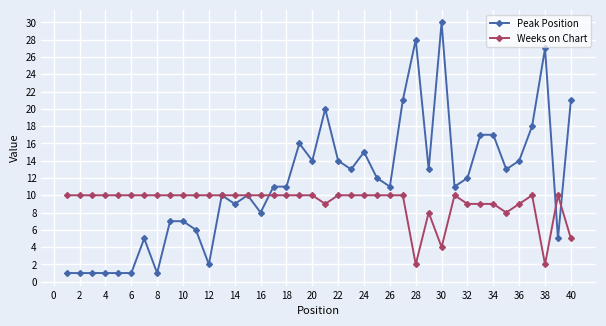

Which series has the widest spread of values?

Peak Position